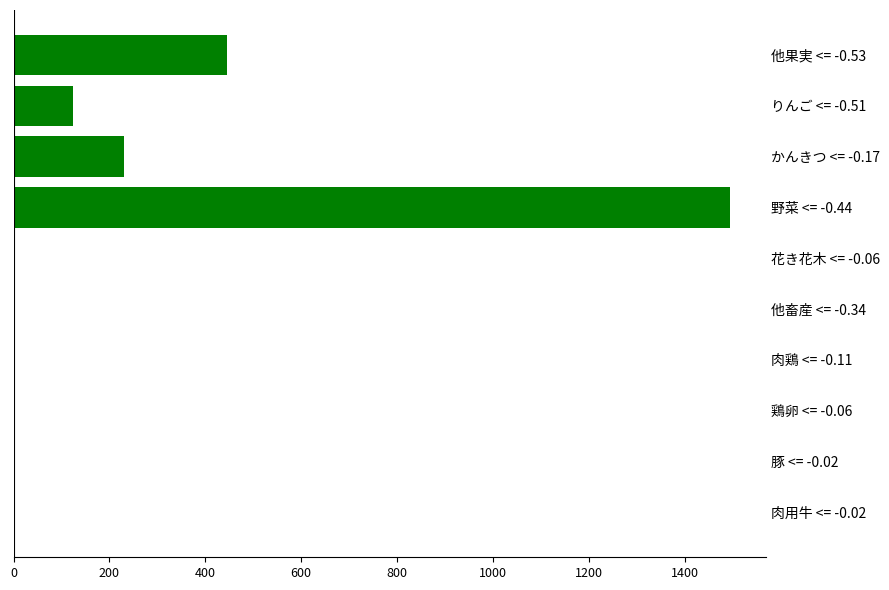

Which label corresponds to the largest value in the chart?

野菜 <= -0.44